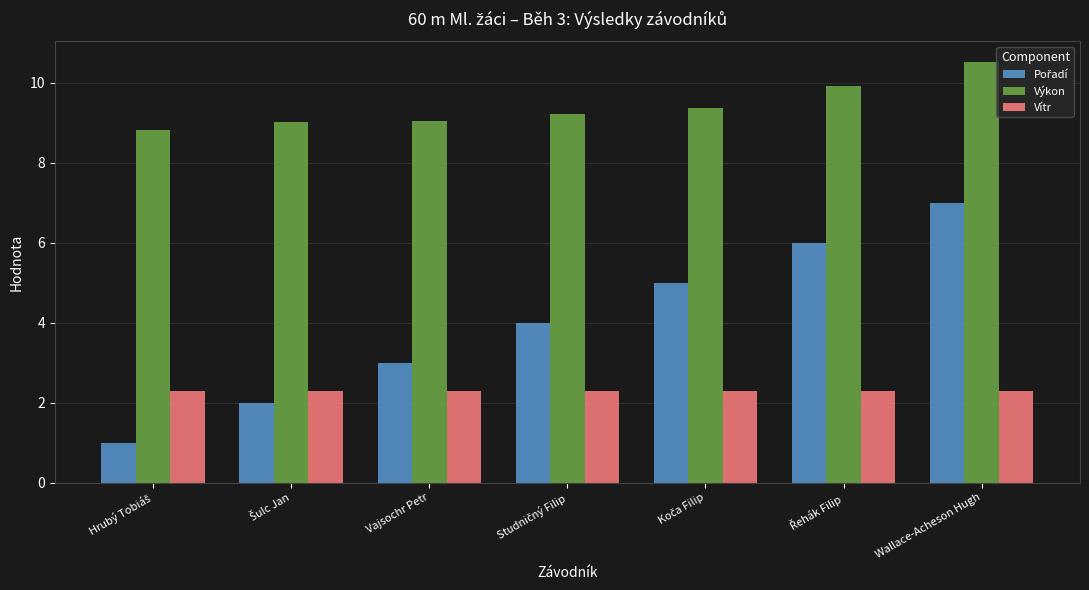

What is the maximum value for Vítr?

2.3